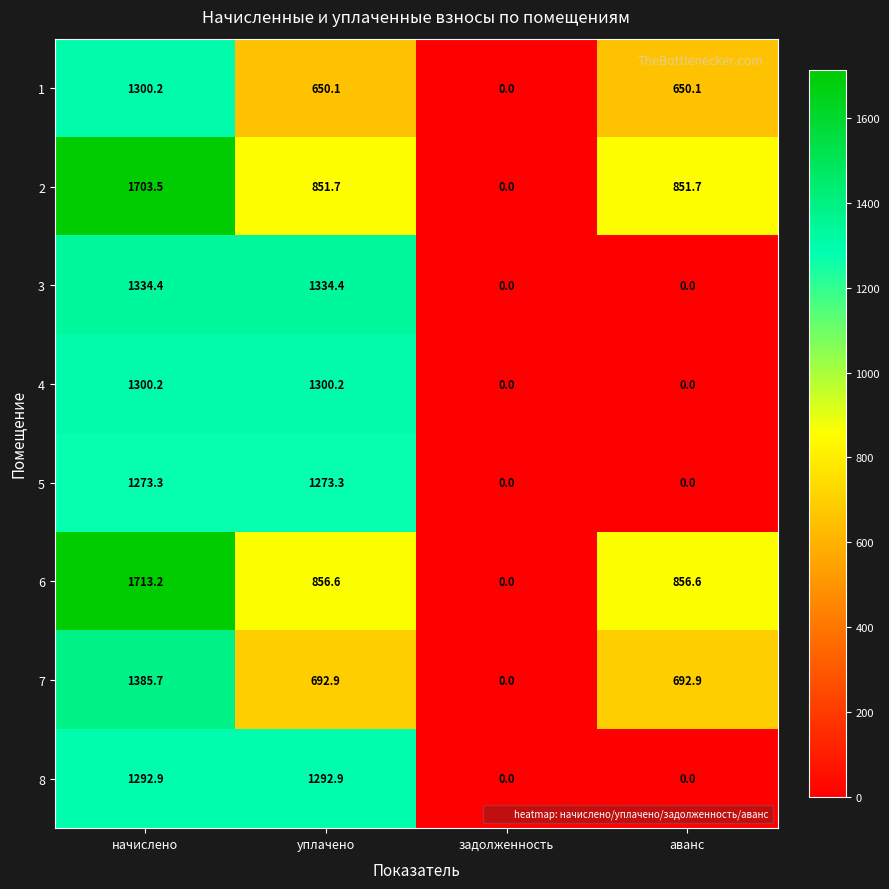

Is it true that 5 equals 0.0 at аванс?

True